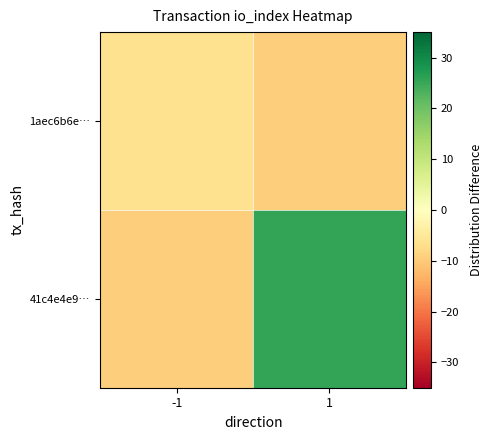

Reading left to right, what are all the values shown in this chart?

1aec6b6e…: -1=-6.5	1=-9.5
41c4e4e9…: -1=-9.5	1=25.5